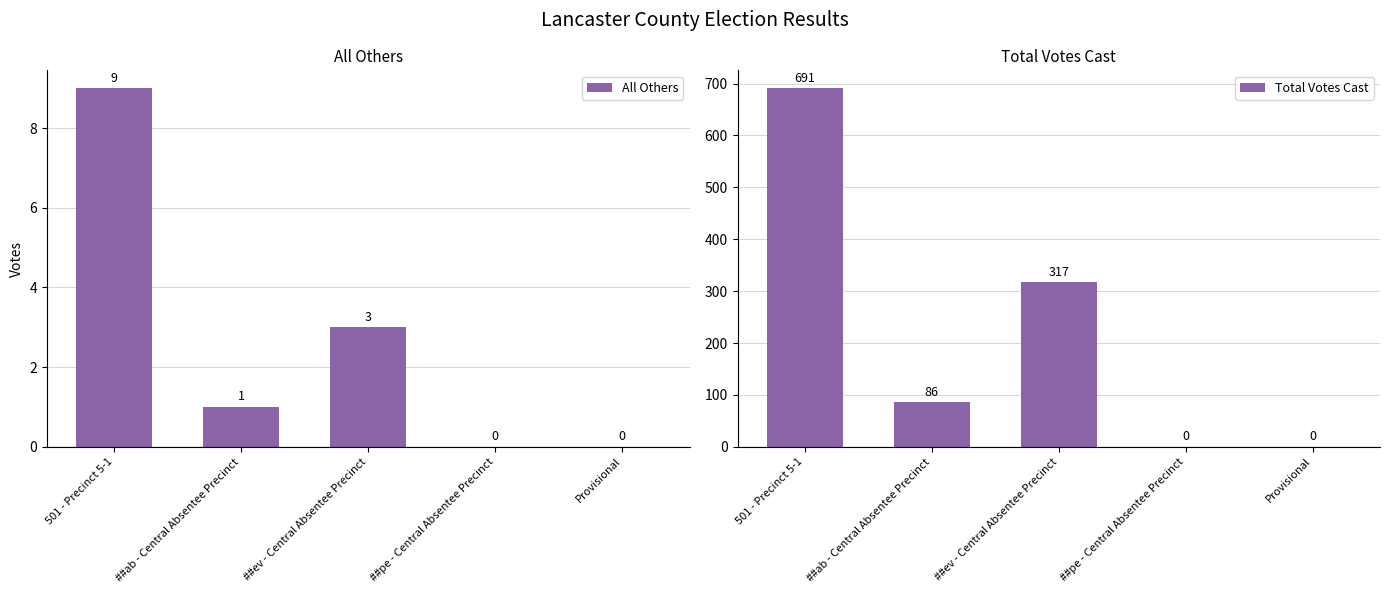

What is the total value across all series at ##ab - Central Absentee Precinct?

87